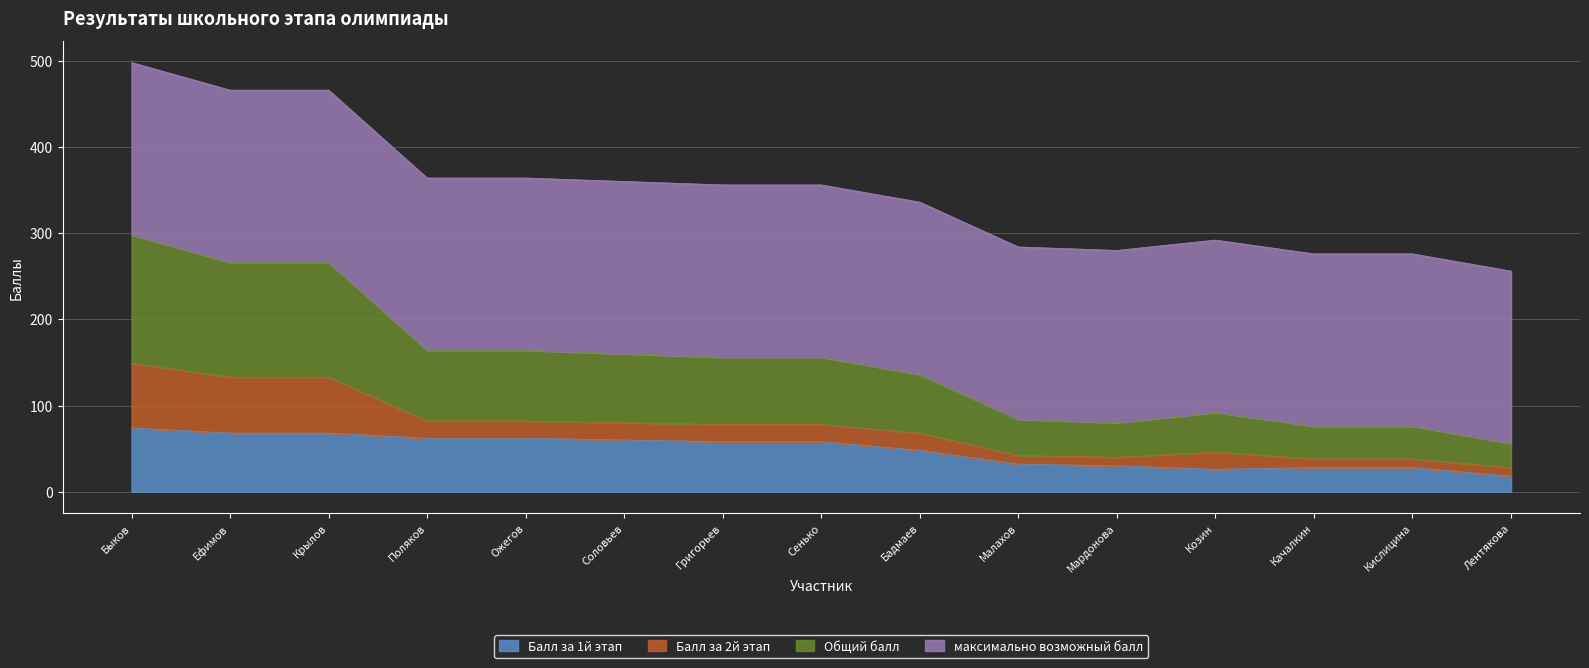

The value of Балл за 1й этап at Сенько is 58. True or false?

True